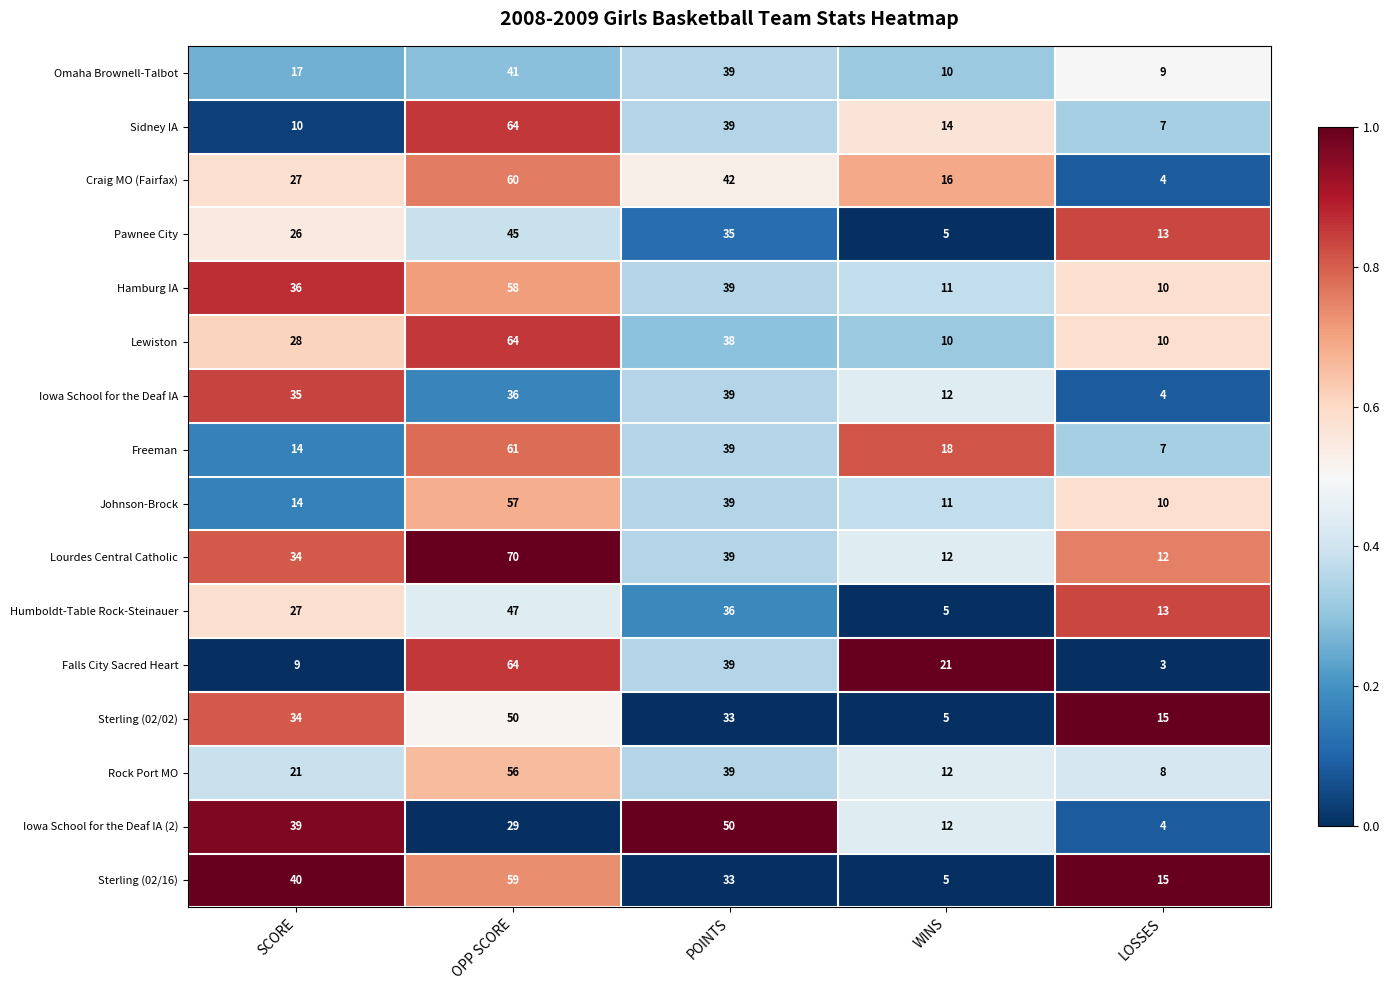

What is the average value of the Sterling (02/02) series?

27